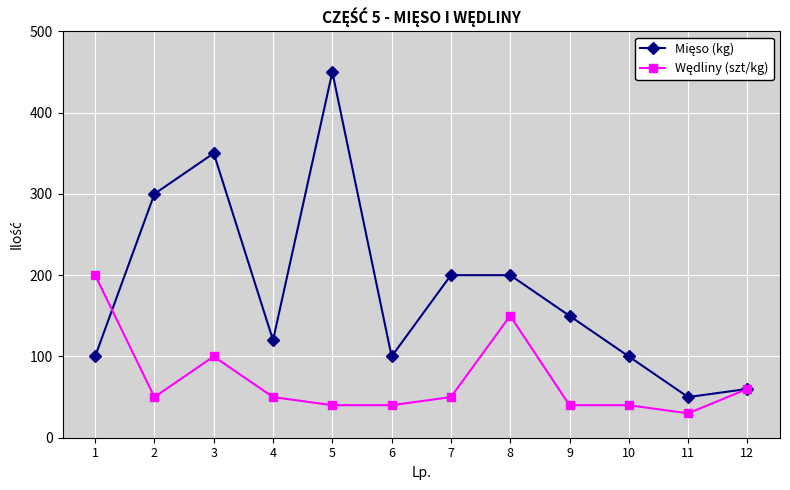

At how many categories does at least one series exceed 86?

10